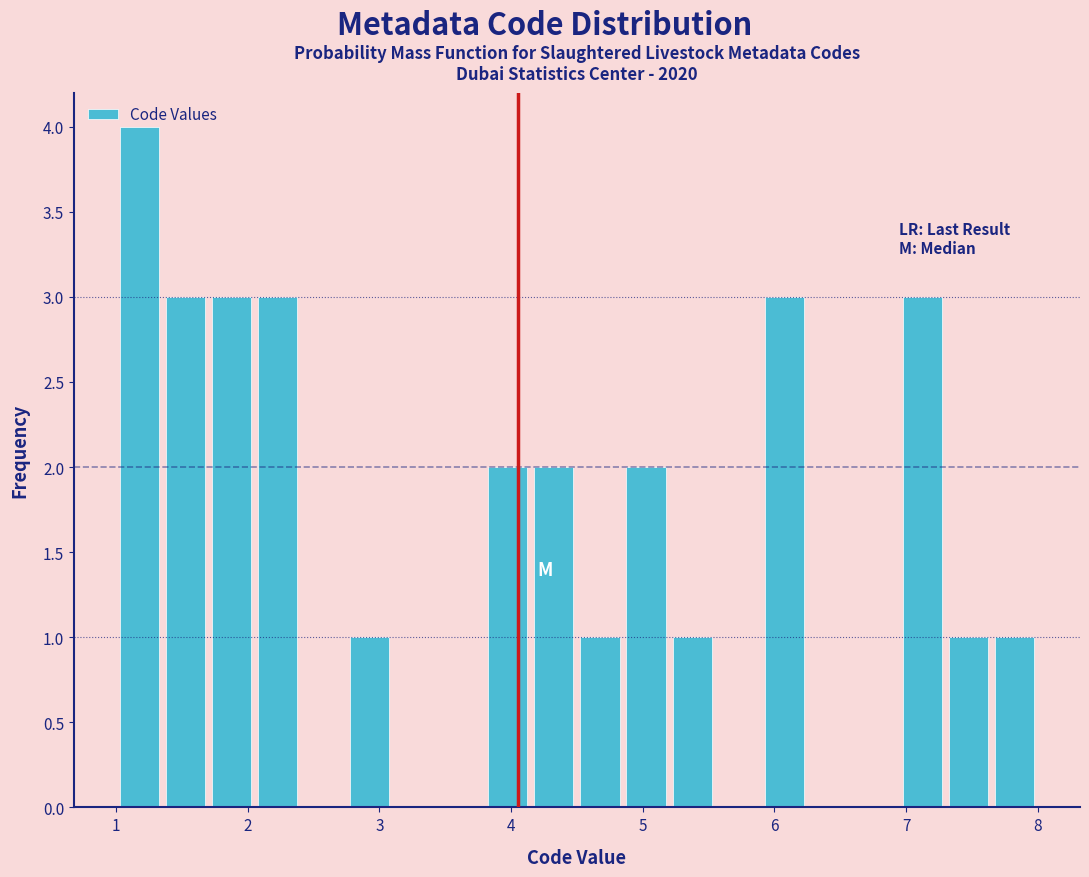

Around what value on the x-axis is the tallest bar? Give the approximate position of its centre, as read against the axis.

1.2